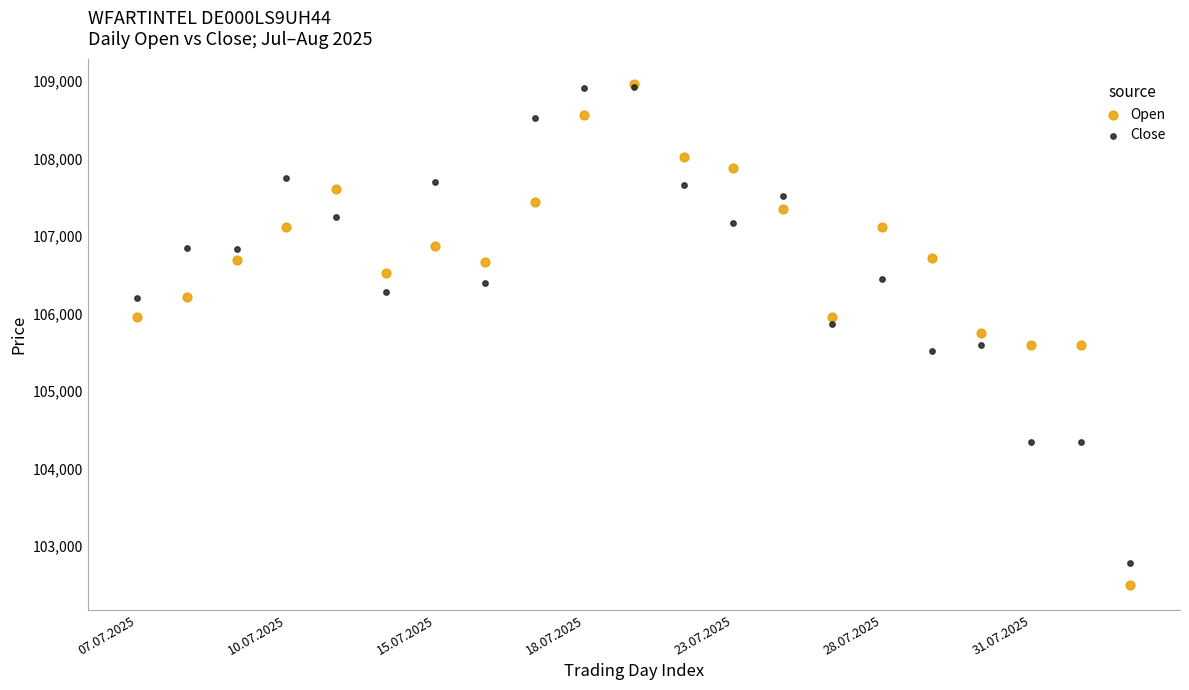

Which series reaches the minimum Y coordinate?

Open